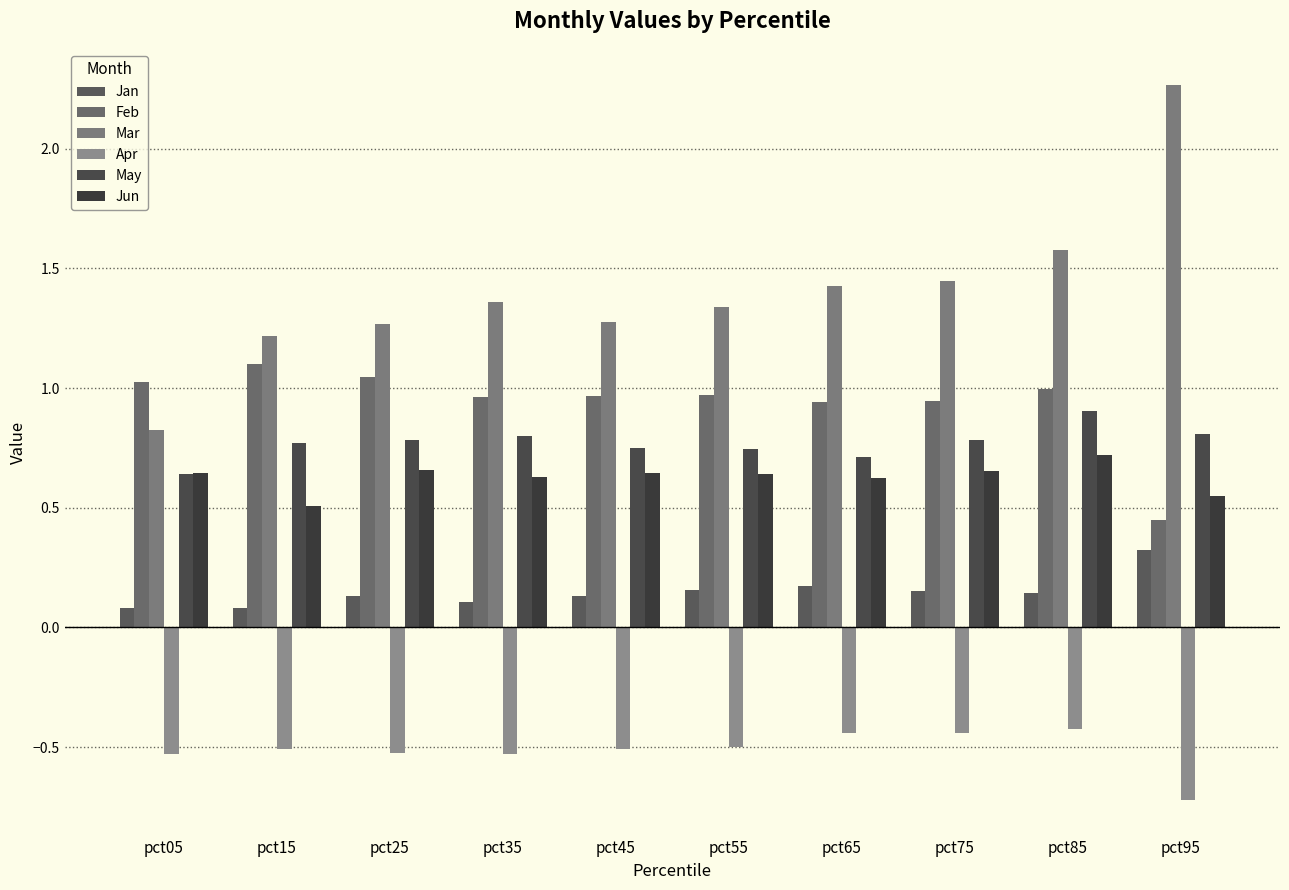

How many bars are there in each group?

6